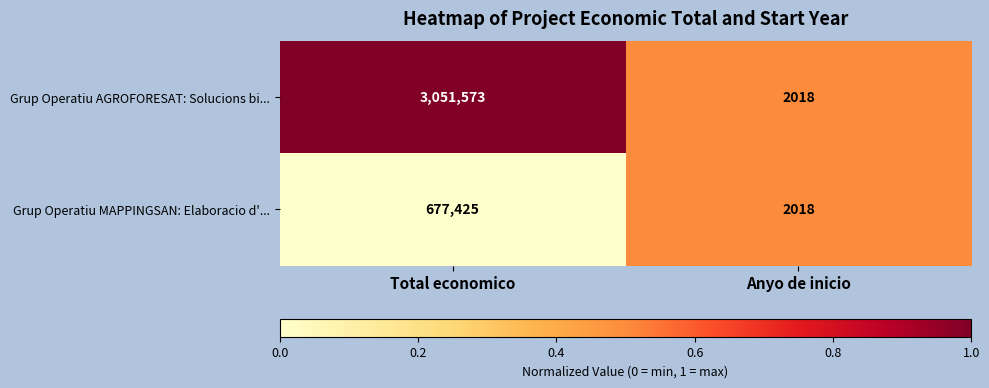

Reading left to right, extract all data points from this chart.

Grup Operatiu AGROFORESAT: Solucions bi...: 3051573	2018
Grup Operatiu MAPPINGSAN: Elaboracio d'...: 677425	2018